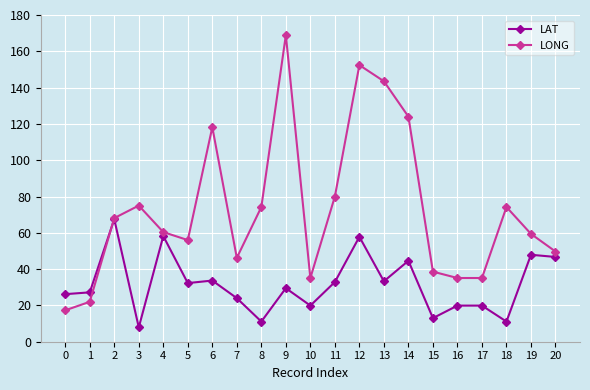

How many data points in LAT are above 29?

11